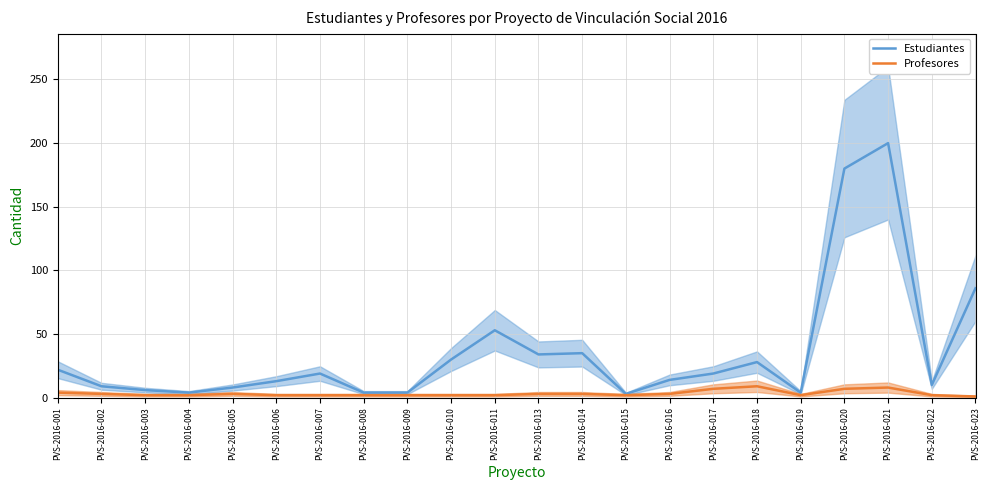

At how many categories does at least one series exceed 46?

4